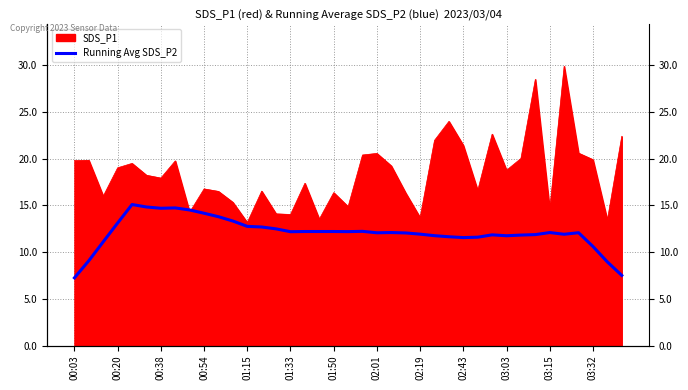

What is the average value?

12.1